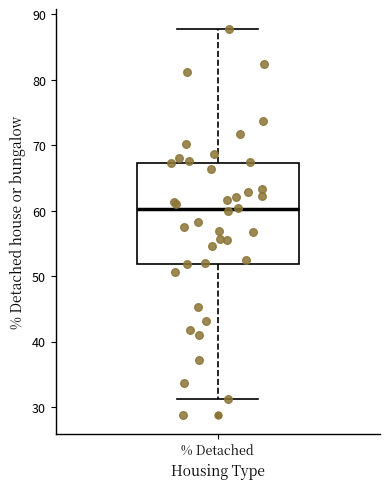

Read this box plot against the y-axis: the position of the median line, the range covered by the box, and the ends of both whiskers. The values are not printed on the chart, so give them approximately, as read against the axis.

median 60, box 52 to 67, whiskers 31 to 88